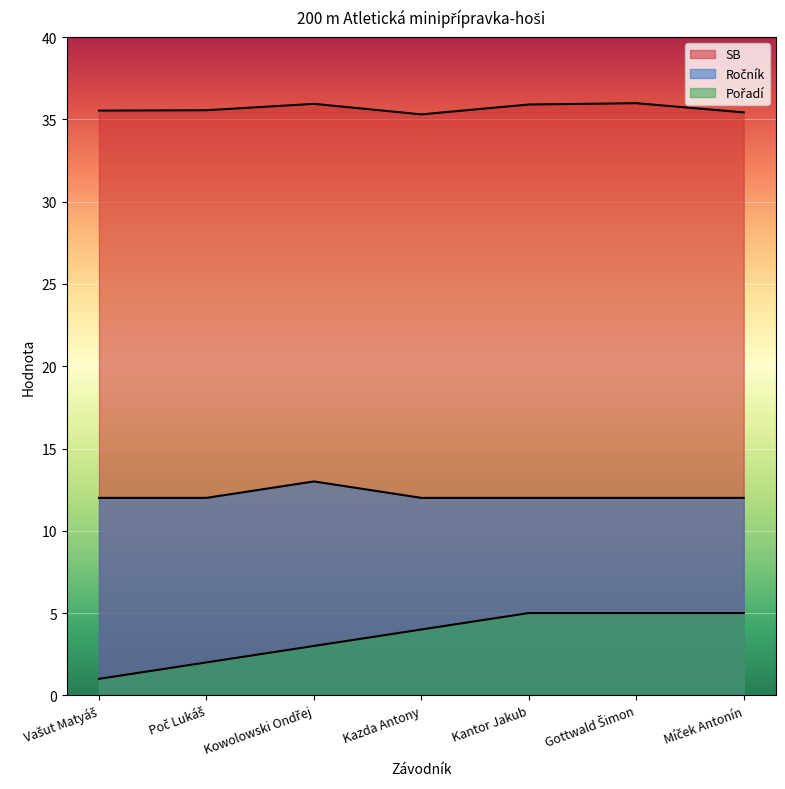

What is the minimum value for SB?

35.3